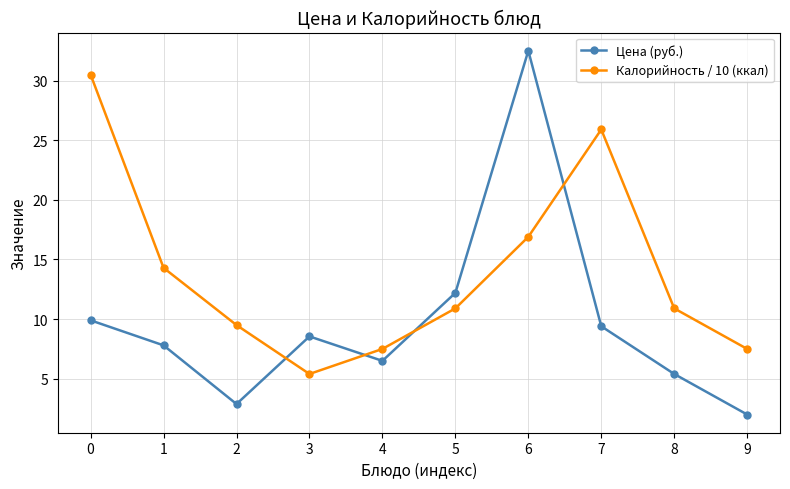

What value does the Цена (руб.) series have at 7?

9.4